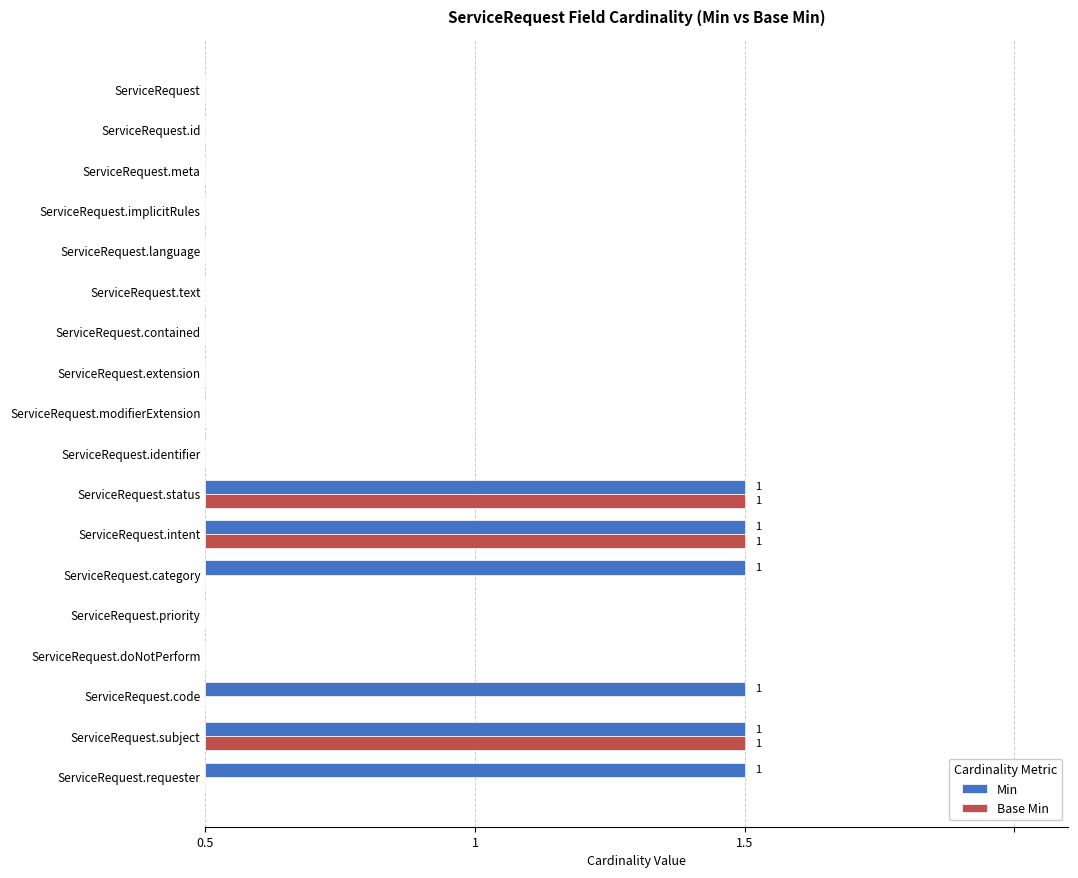

What are all the series names shown in the legend?

Min, Base Min